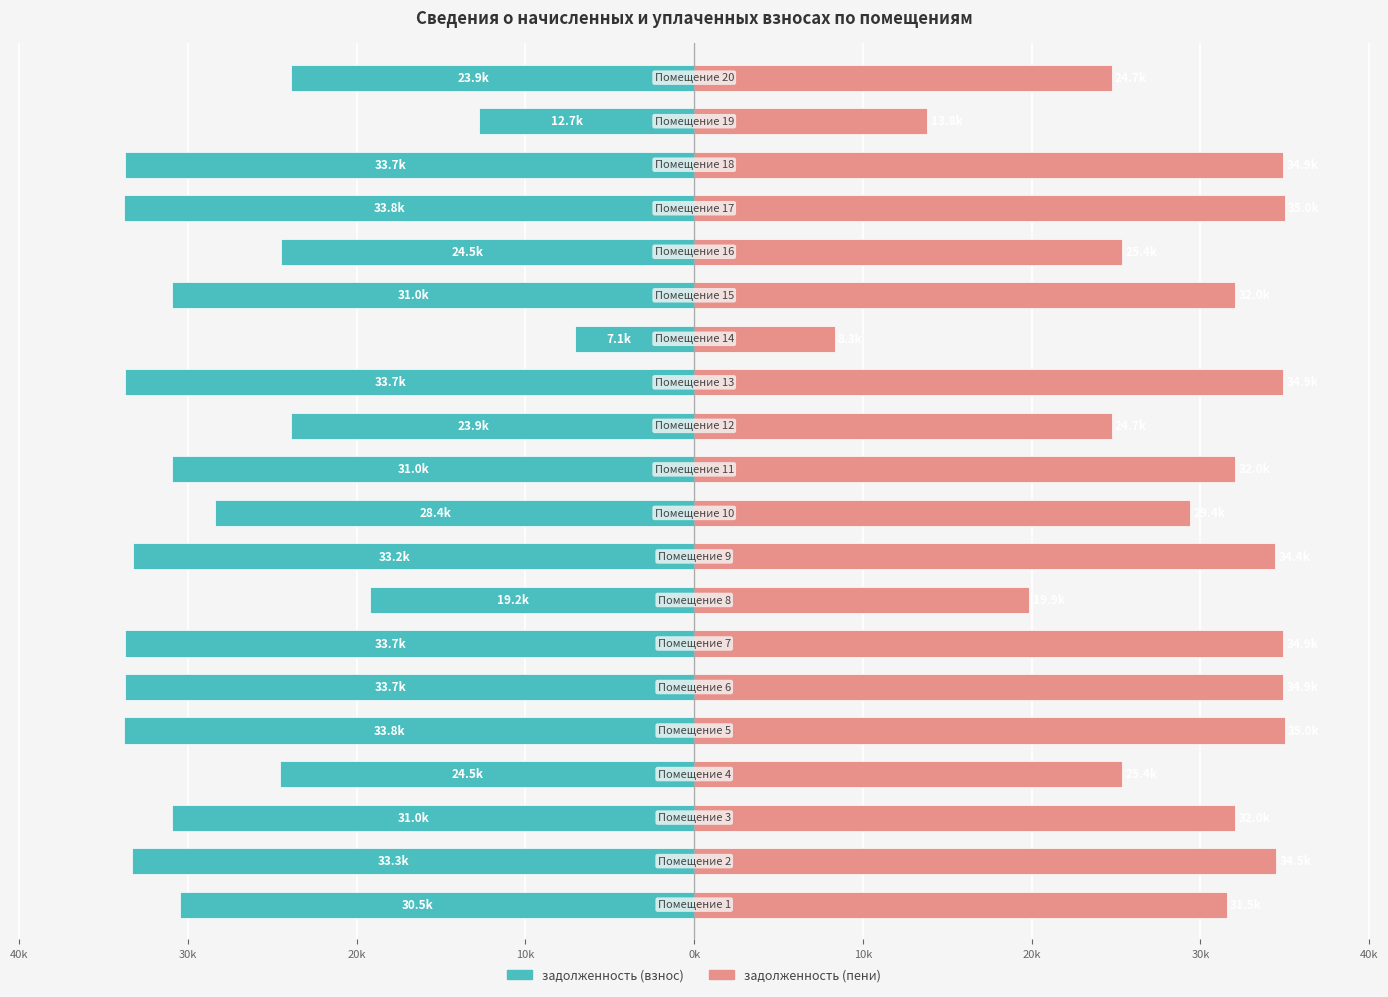

Reading right to left, extract all data points from this chart.

задолженность (взнос): -23904.5	-12742.8	-33743.3	-33812.6	-24513.8	-30971.8	-7066.3	-33743.3	-23904.5	-30971.8	-28408.1	-33243.3	-19192.8	-33743.3	-33743.3	-33812.6	-24528.0	-30971.8	-33312.6	-30471.8
задолженность (пени): 24732.5	13808.4	34912.1	34983.8	25363.4	32044.6	8314.3	34912.1	24732.5	32044.6	29392.1	34412.1	19857.6	34912.1	34912.1	34983.8	25377.6	32044.6	34483.8	31544.6